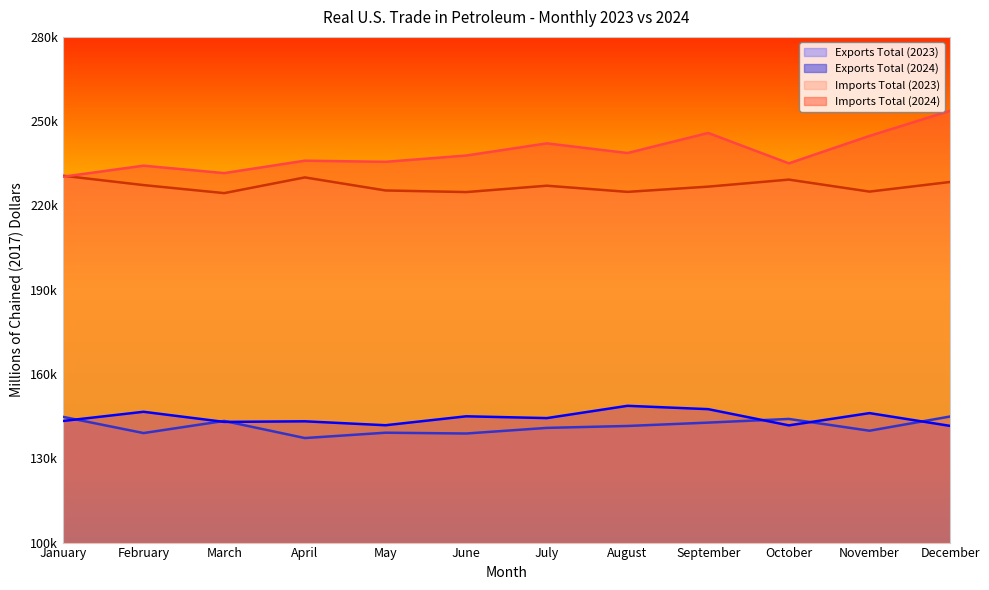

What is the sum of the Imports Total (2023) values at April and August?

454815